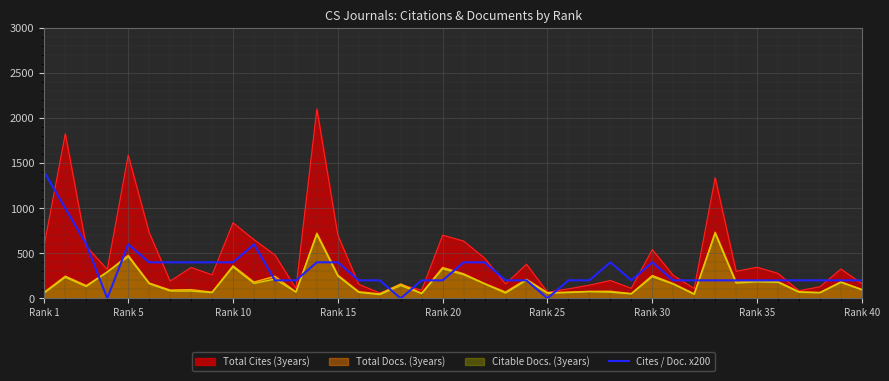

The value of Total Docs. (3years) at Rank 10 is 362. True or false?

True